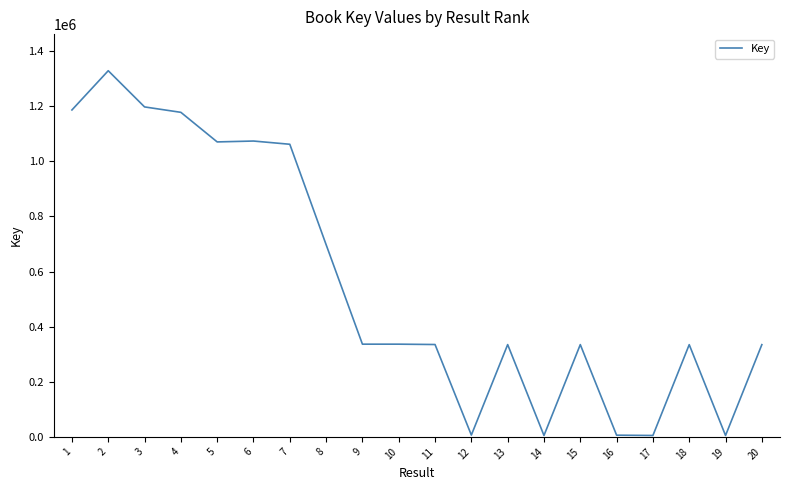

Where is the first local maximum?

2